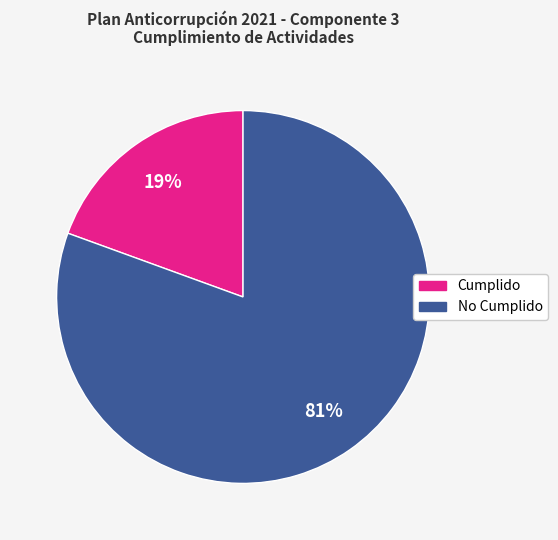

Count the number of slices in the pie.

2